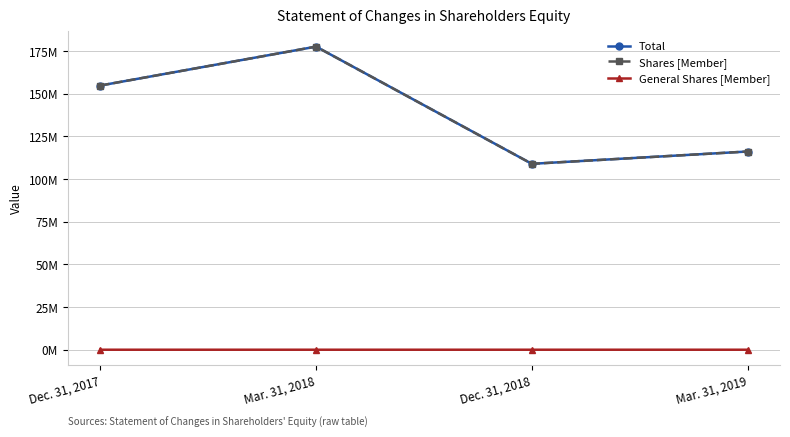

Rank the categories by General Shares [Member] value from highest to lowest.

Dec. 31, 2017, Mar. 31, 2018, Dec. 31, 2018, Mar. 31, 2019